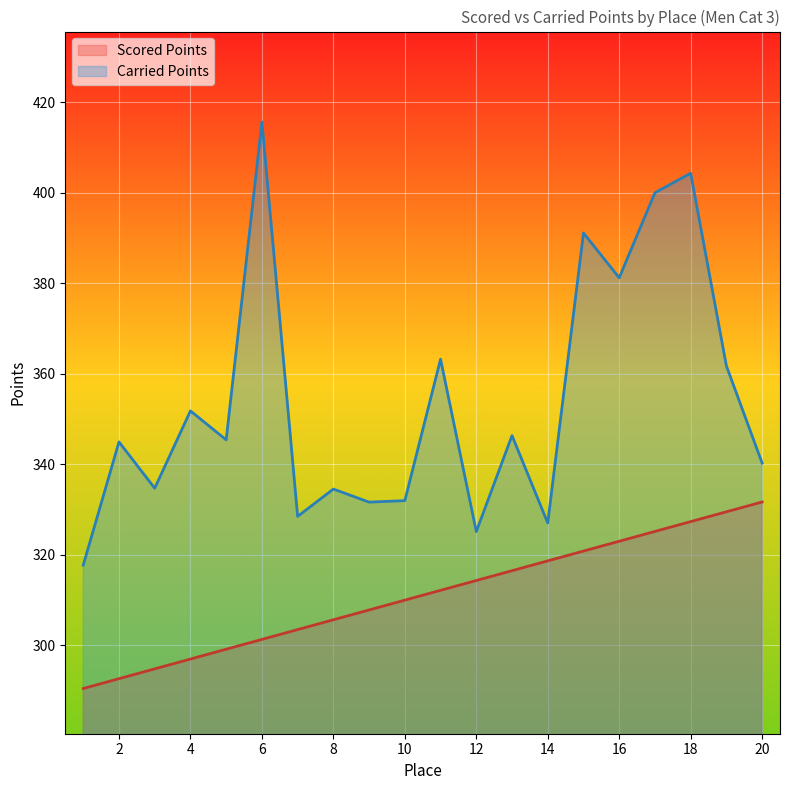

Reading left to right, list all the values displayed in this chart.

Scored Points: 1=290.4	2=292.6	3=294.8	4=296.9	5=299.1	6=301.3	7=303.4	8=305.6	9=307.8	10=310.0	11=312.1	12=314.3	13=316.5	14=318.6	15=320.8	16=323.0	17=325.1	18=327.3	19=329.5	20=331.7
Carried Points: 1=317.7	2=344.9	3=334.7	4=351.8	5=345.4	6=415.7	7=328.5	8=334.5	9=331.6	10=331.9	11=363.2	12=325.1	13=346.3	14=327.0	15=391.1	16=381.2	17=400.0	18=404.3	19=361.7	20=340.2